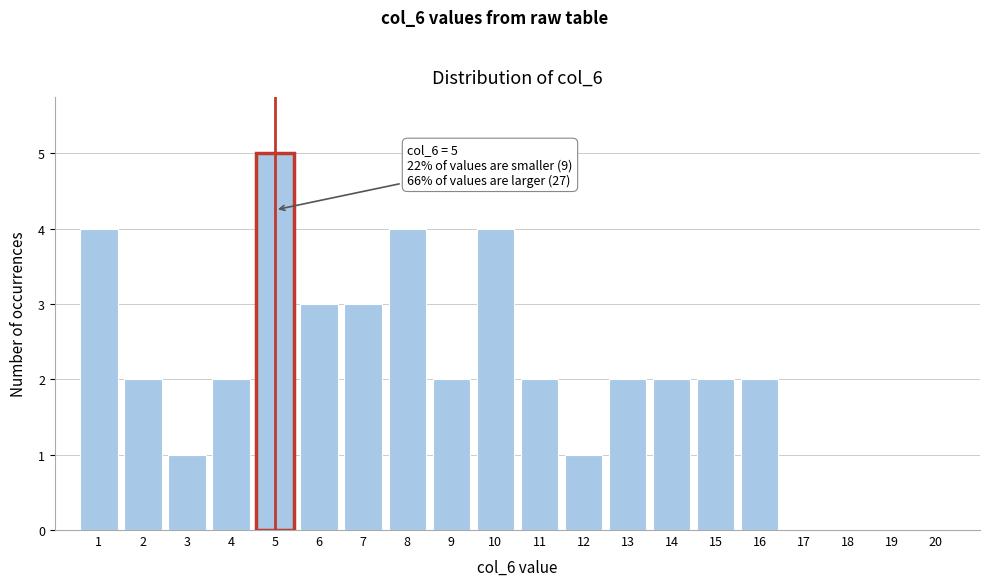

Reading left to right, what are all the values shown in this chart?

1=4	2=2	3=1	4=2	5=5	6=3	7=3	8=4	9=2	10=4	11=2	12=1	13=2	14=2	15=2	16=2	17=0	18=0	19=0	20=0